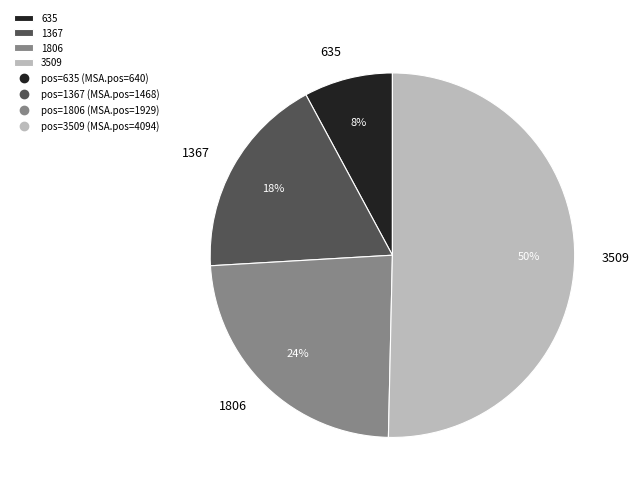

True or false: 1367 accounts for 24% of the total.

False